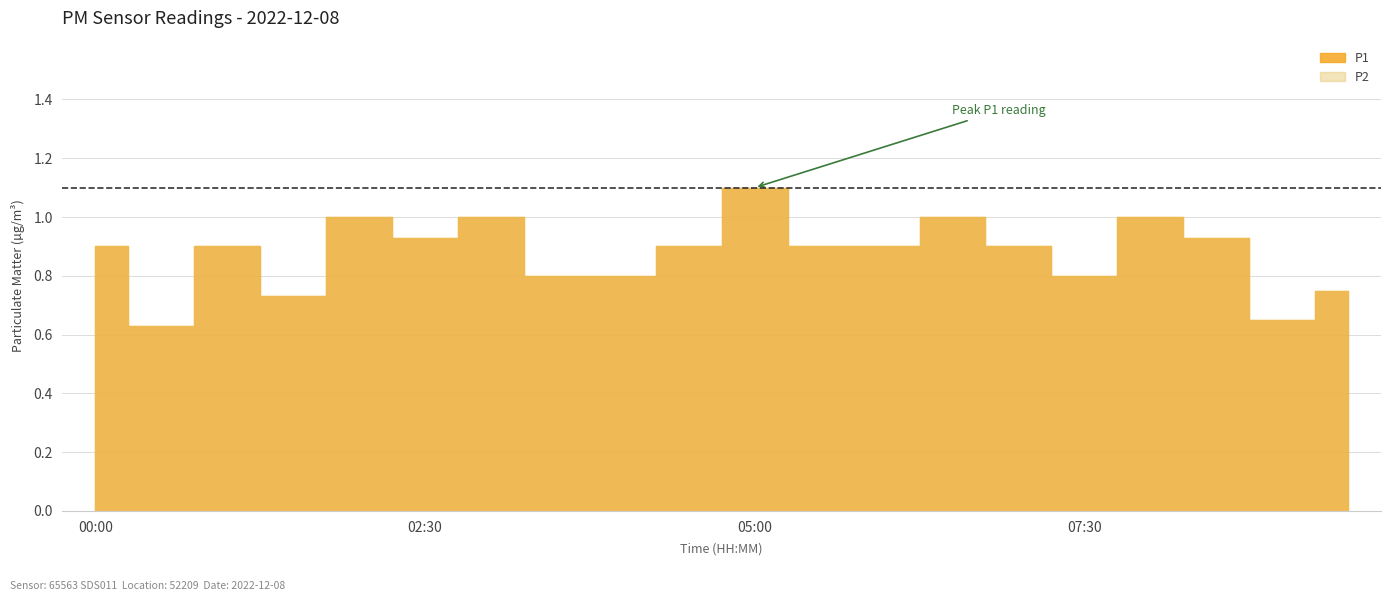

True or false: P2 has more than 0 points higher than both neighbors.

True